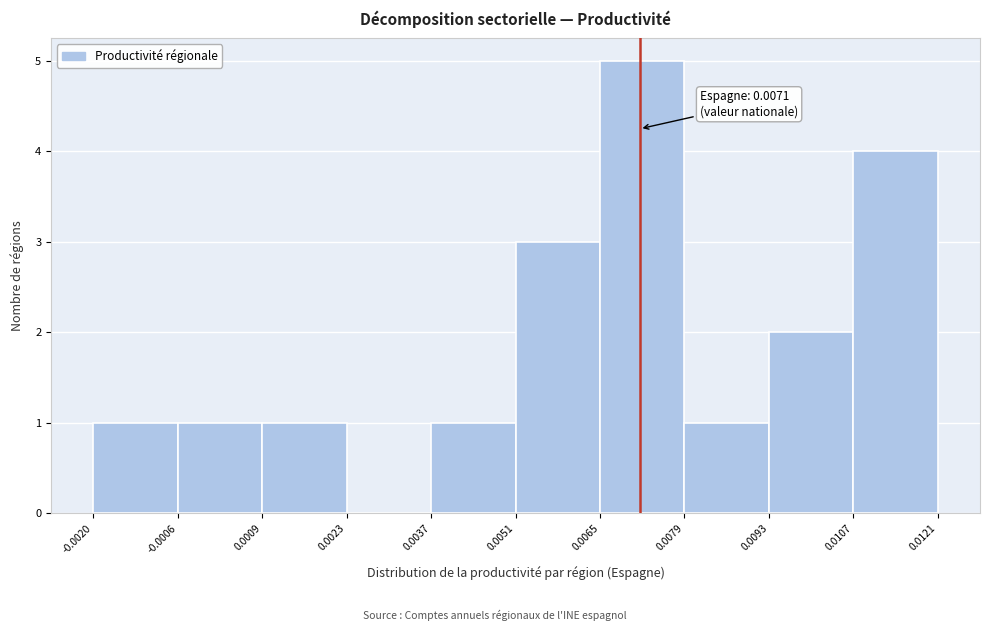

Over which range of the x-axis is the bar tallest?

0.0065 to 0.0079